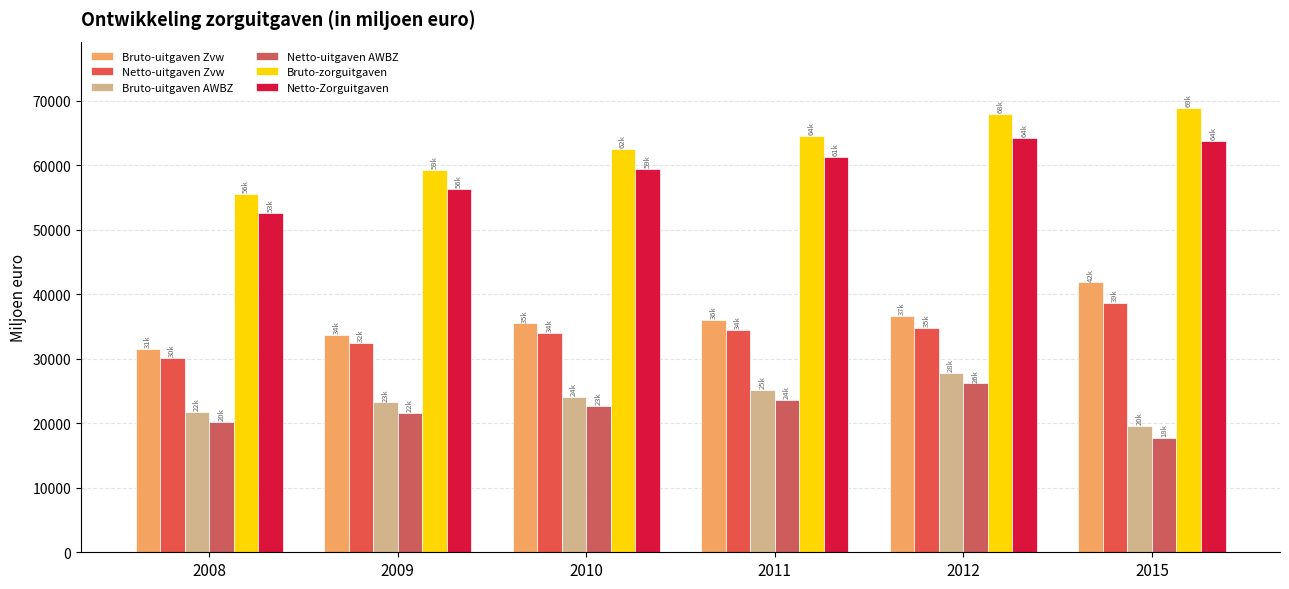

Reading left to right, list all the values displayed in this chart.

Bruto-uitgaven Zvw: 31465.4	33756.4	35473.7	35982.8	36671.6	41828.0
Netto-uitgaven Zvw: 30154.7	32392.4	33993.0	34483.8	34739.3	38610.3
Bruto-uitgaven AWBZ: 21806.1	23221.1	24134.7	25222.2	27865.5	19545.2
Netto-uitgaven AWBZ: 20188.0	21626.8	22656.5	23602.6	26168.8	17653.2
Bruto-zorguitgaven: 55529.5	59334.7	62476.3	64481.5	67941.6	68841.1
Netto-Zorguitgaven: 52561.7	56313.1	59444.0	61311.9	64291.8	63731.3